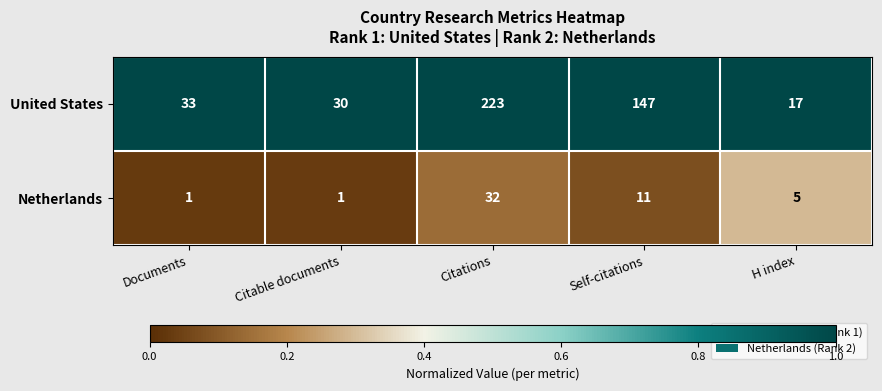

Is it true that United States equals 59 at Citations?

False